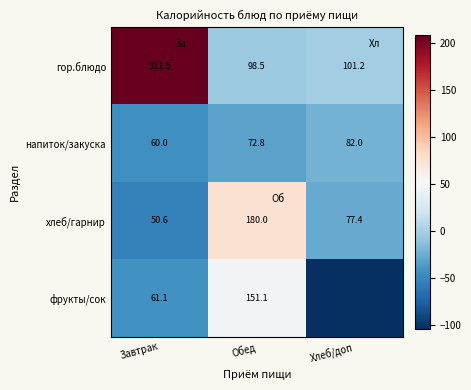

What is the difference between the напиток/закуска values at Завтрак and Хлеб/доп?

22.0